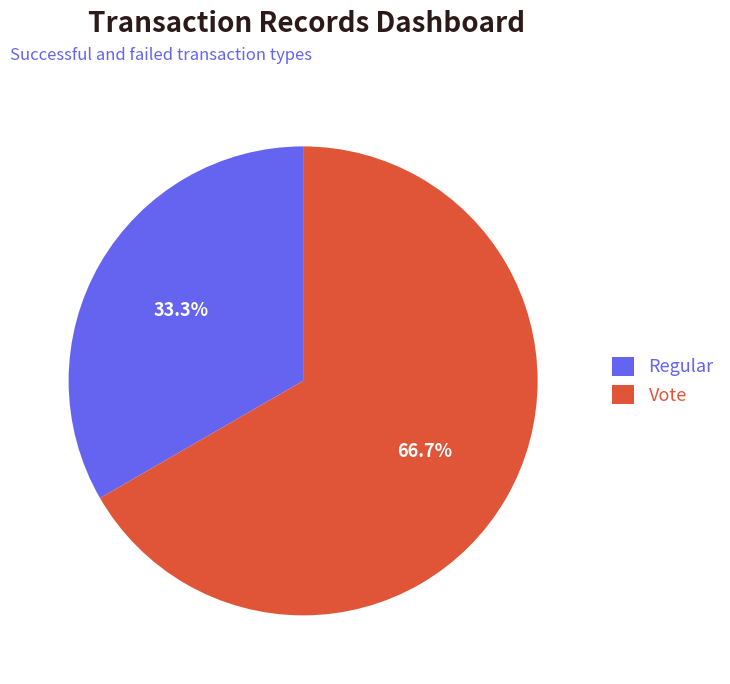

What is the majority slice?

Vote